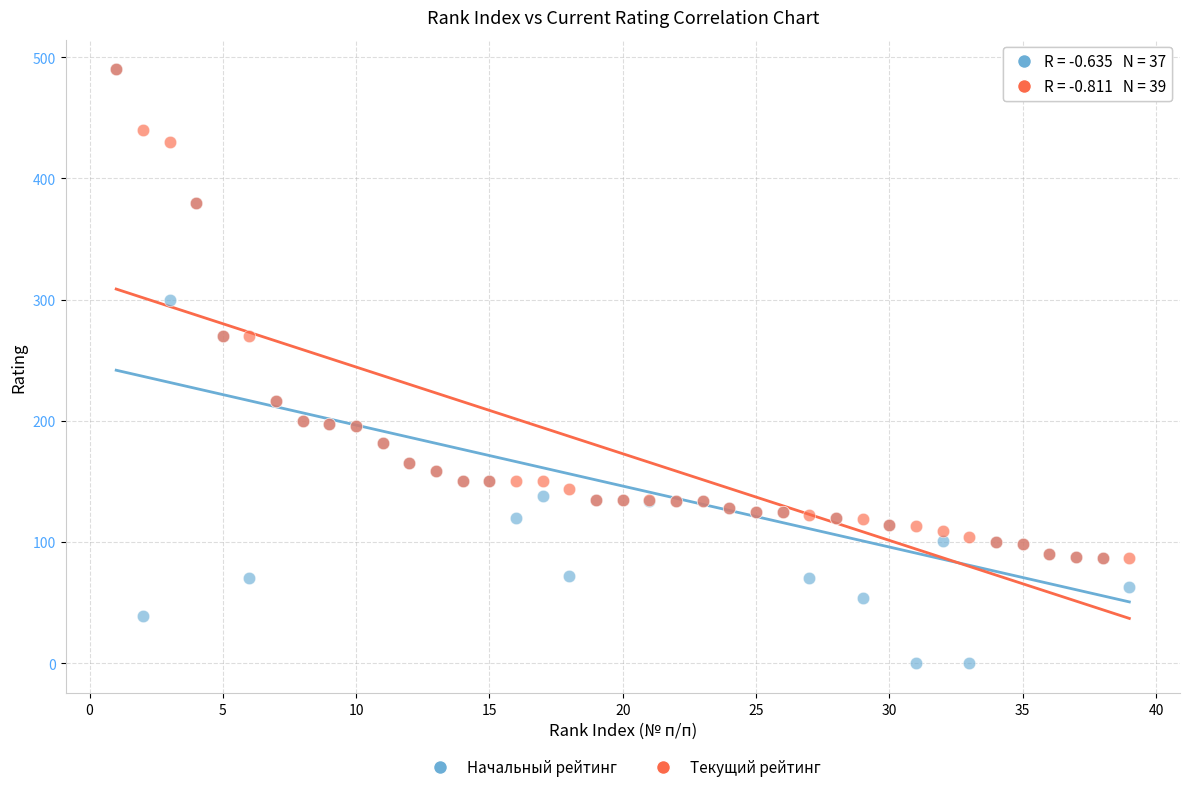

In the Текущий рейтинг series, what Y value is closest to 288?

270